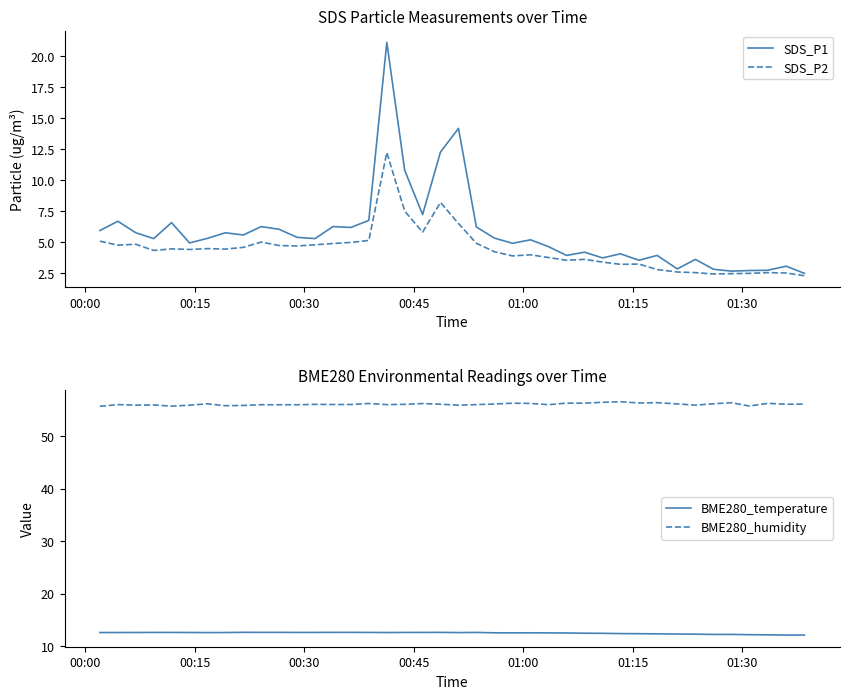

What are all the series names shown in the legend?

SDS_P1, SDS_P2, BME280_temperature, BME280_humidity